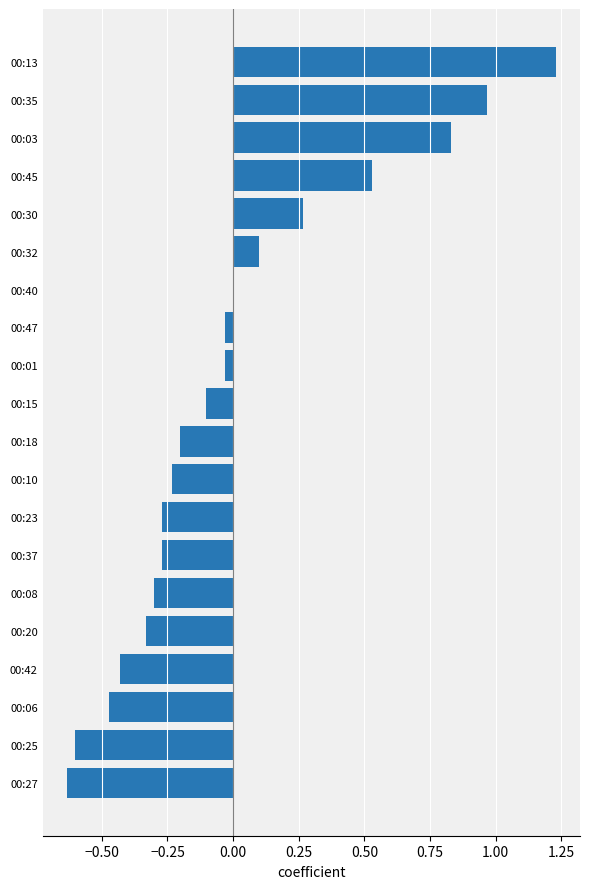

Is it true that the value at 00:20 is -0.3?

True